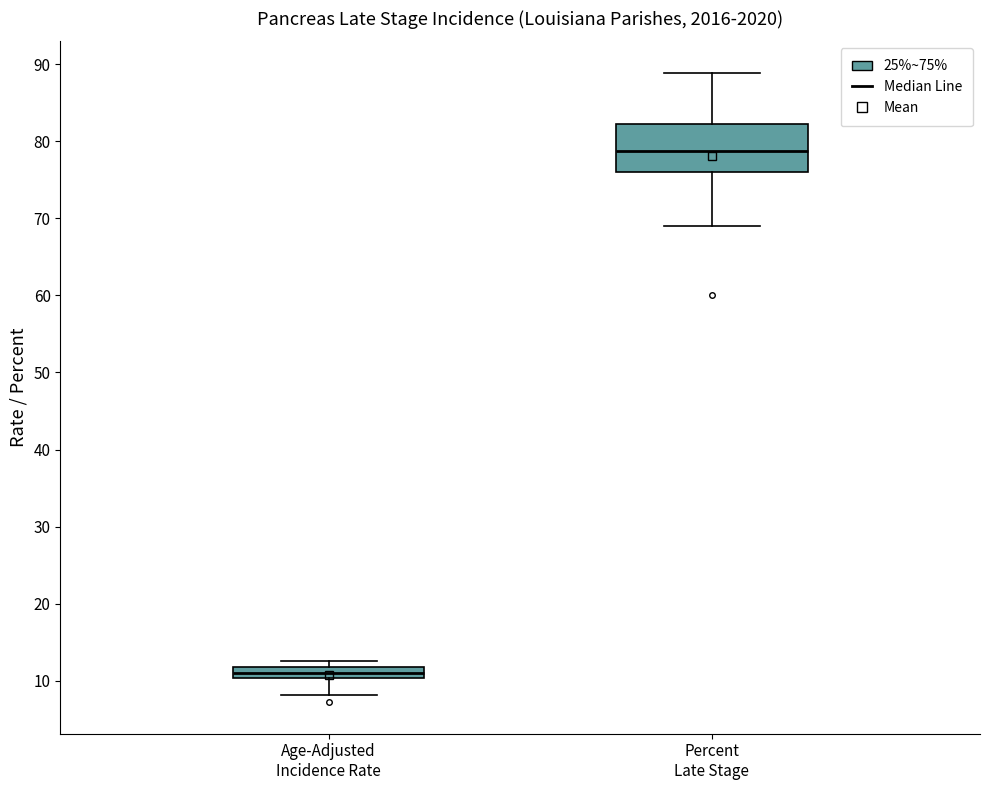

Where is the upper edge of the box for Age-Adjusted Incidence Rate on the y-axis? The values are not printed on the chart, so give them approximately, as read against the axis.

12